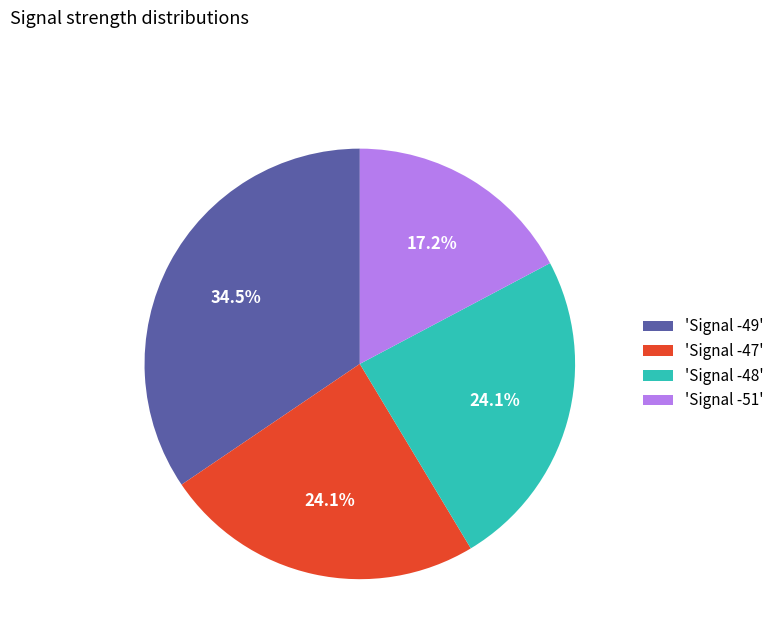

Is there a majority slice in this chart?

No